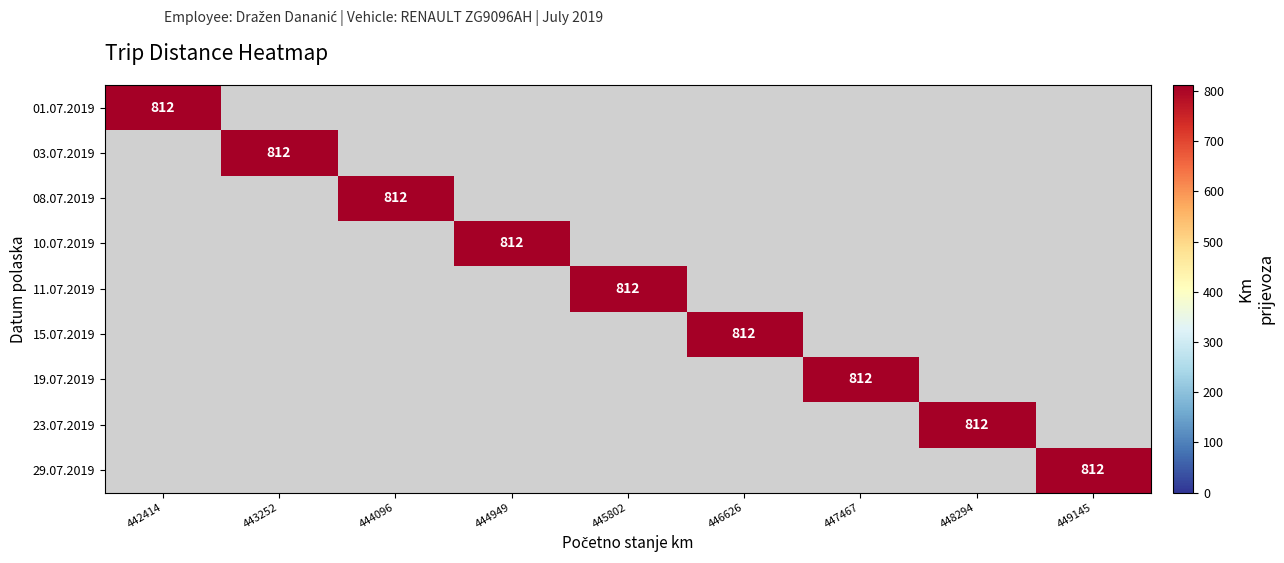

Reading left to right, what are all the values shown in this chart?

01.07.2019: 812	0	0	0	0	0	0	0	0
03.07.2019: 0	812	0	0	0	0	0	0	0
08.07.2019: 0	0	812	0	0	0	0	0	0
10.07.2019: 0	0	0	812	0	0	0	0	0
11.07.2019: 0	0	0	0	812	0	0	0	0
15.07.2019: 0	0	0	0	0	812	0	0	0
19.07.2019: 0	0	0	0	0	0	812	0	0
23.07.2019: 0	0	0	0	0	0	0	812	0
29.07.2019: 0	0	0	0	0	0	0	0	812